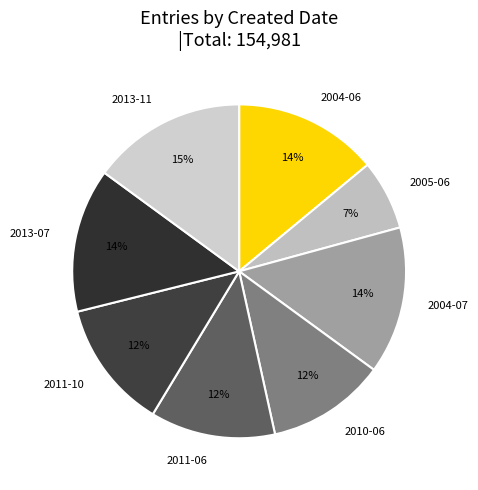

Does any single category account for the majority?

No